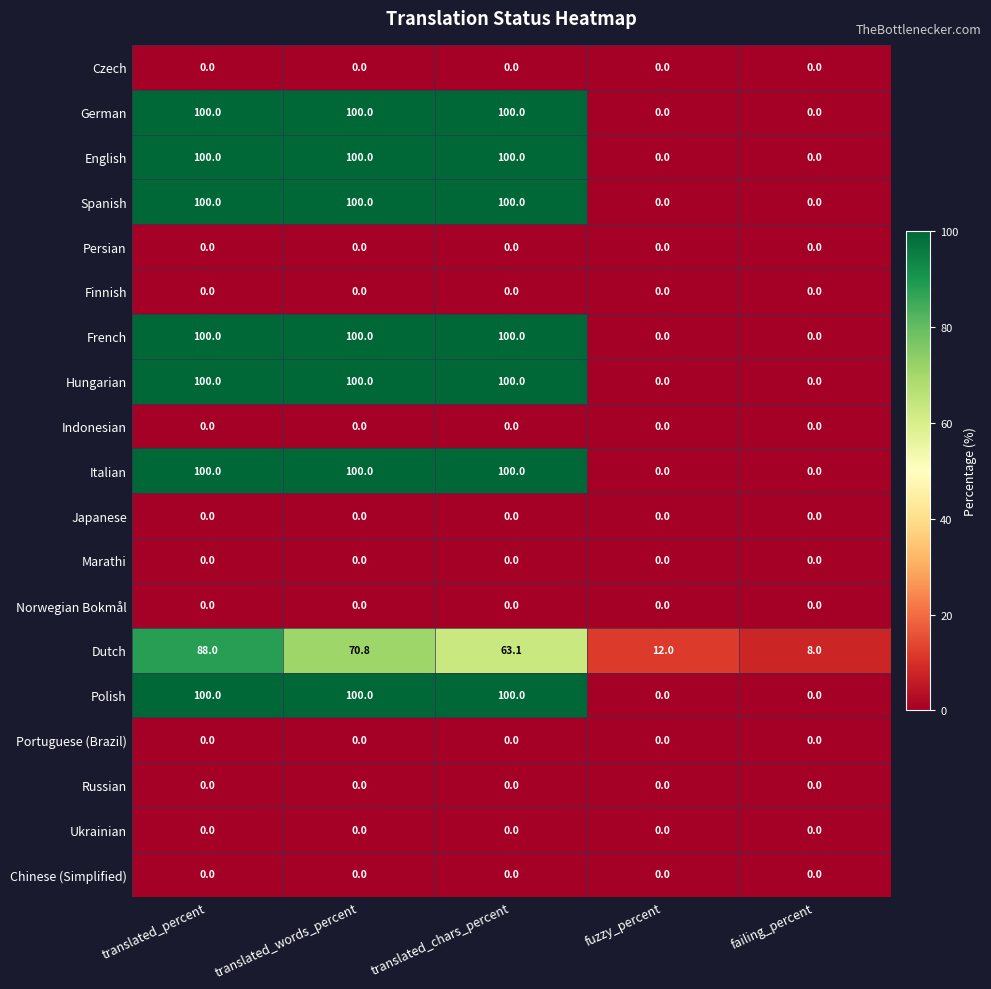

Is it true that French equals 41.0 at translated_chars_percent?

False